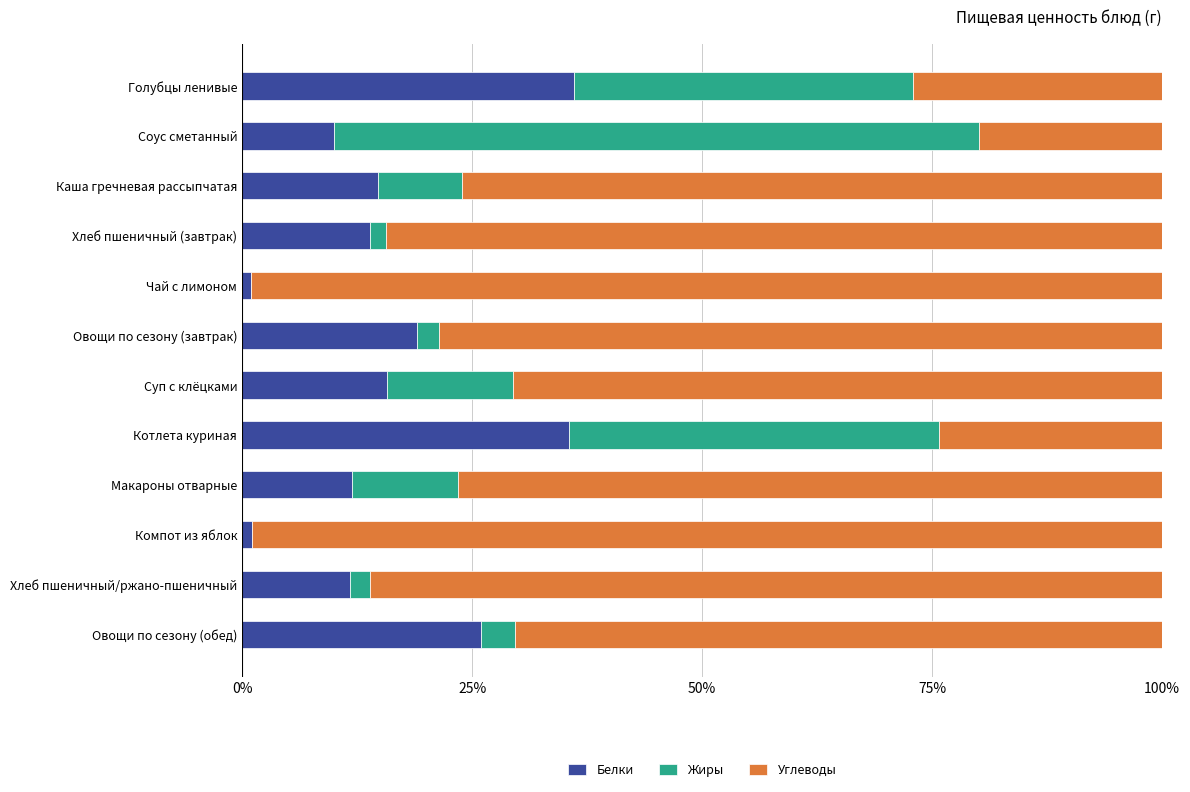

What is the sum of all Белки values?

196.6